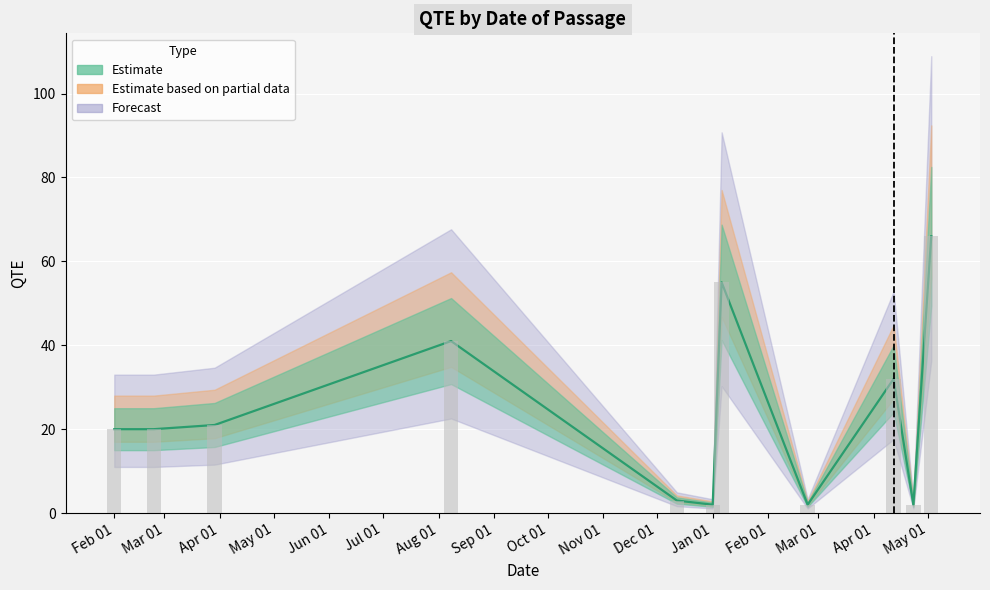

What is the value of the 2nd bar from the left?

20